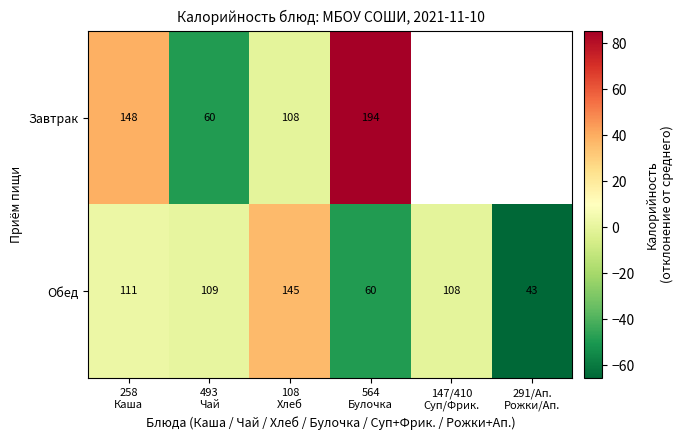

What is the minimum value for Обед?

-65.7